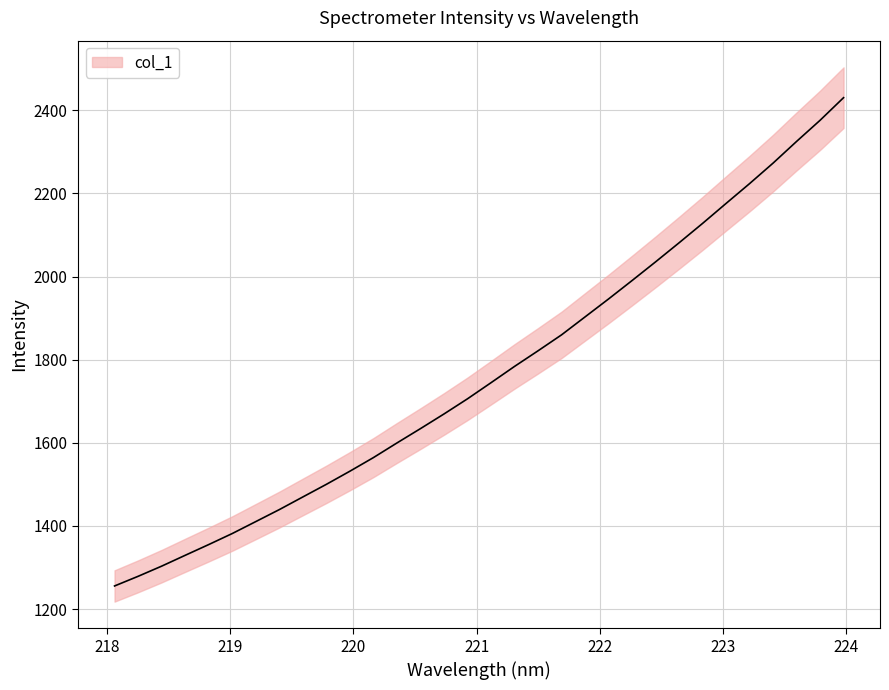

True or false: there are more than 1 points higher than both neighbors.

False